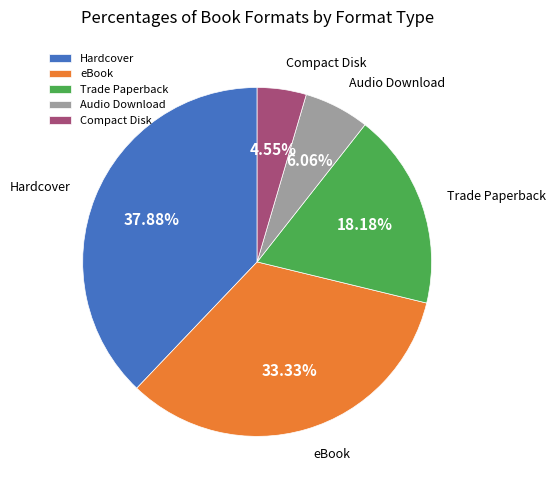

Does eBook represent more than half of the total?

No